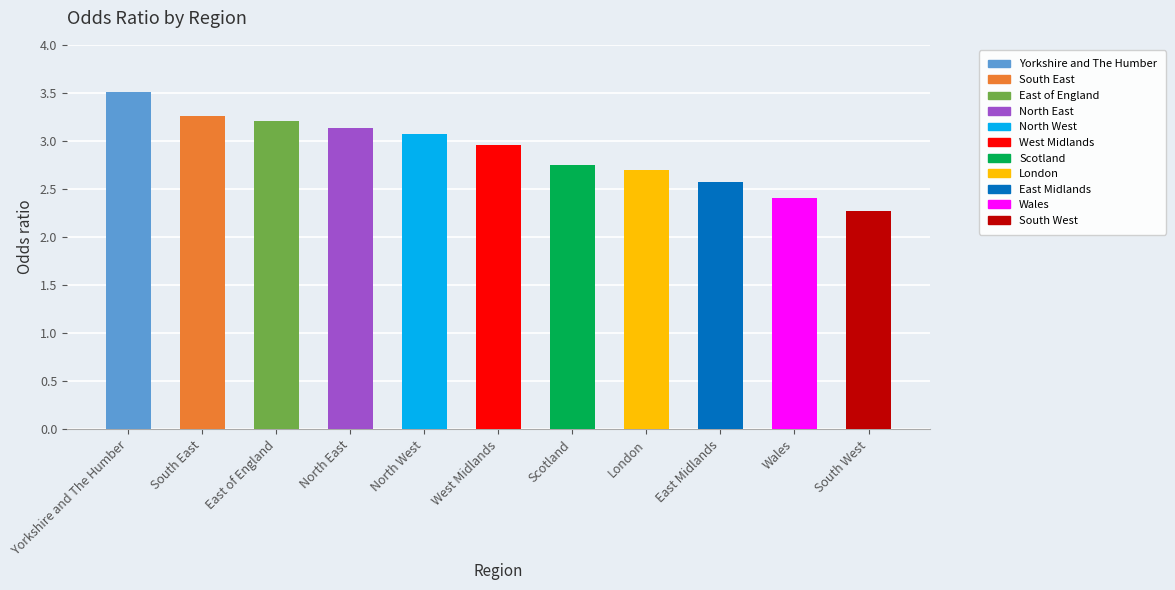

What is the value of the 1st bar from the left?

3.5